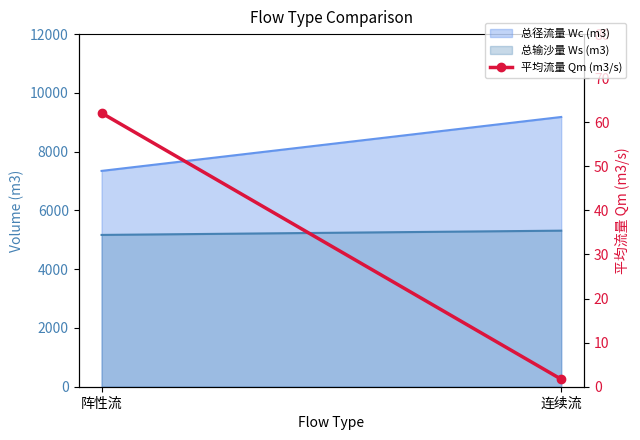

How many lines are shown in the chart?

1